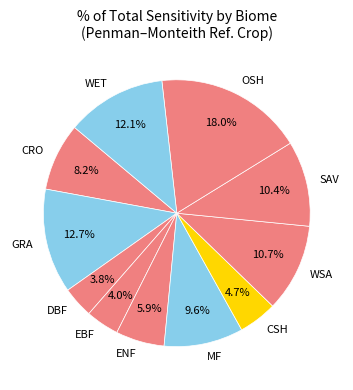

Is it true that GRA is 20% of the pie?

False